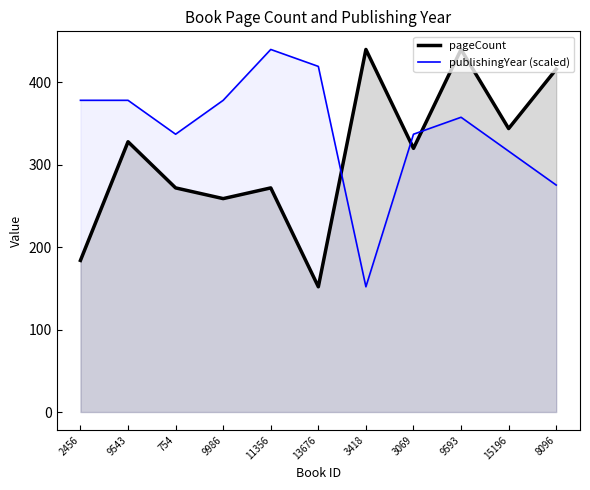

True or false: pageCount has more than 0 points higher than both neighbors.

True